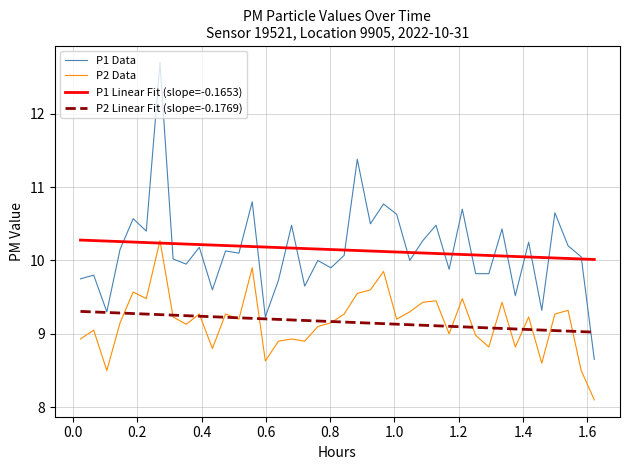

What is the smallest value displayed?

8.1